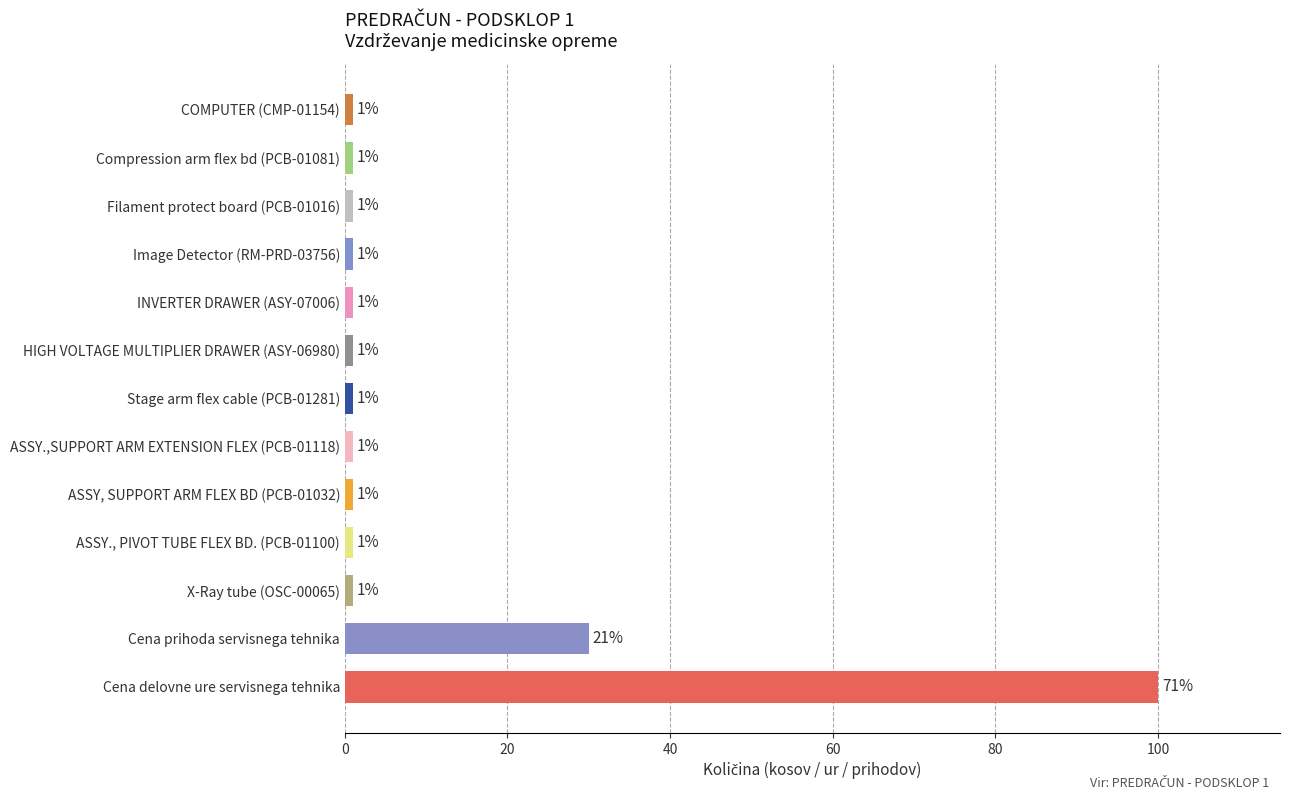

What is the difference between the maximum and second lowest values?

99